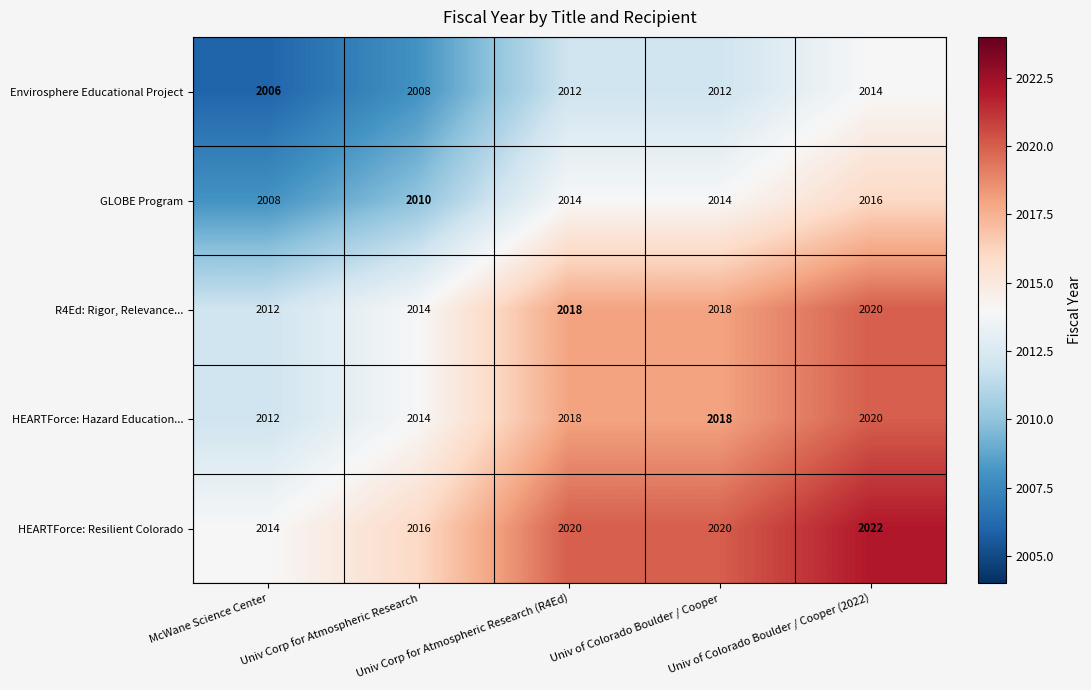

What is the difference between the second highest and second lowest values in the Envirosphere Educational Project series?

4